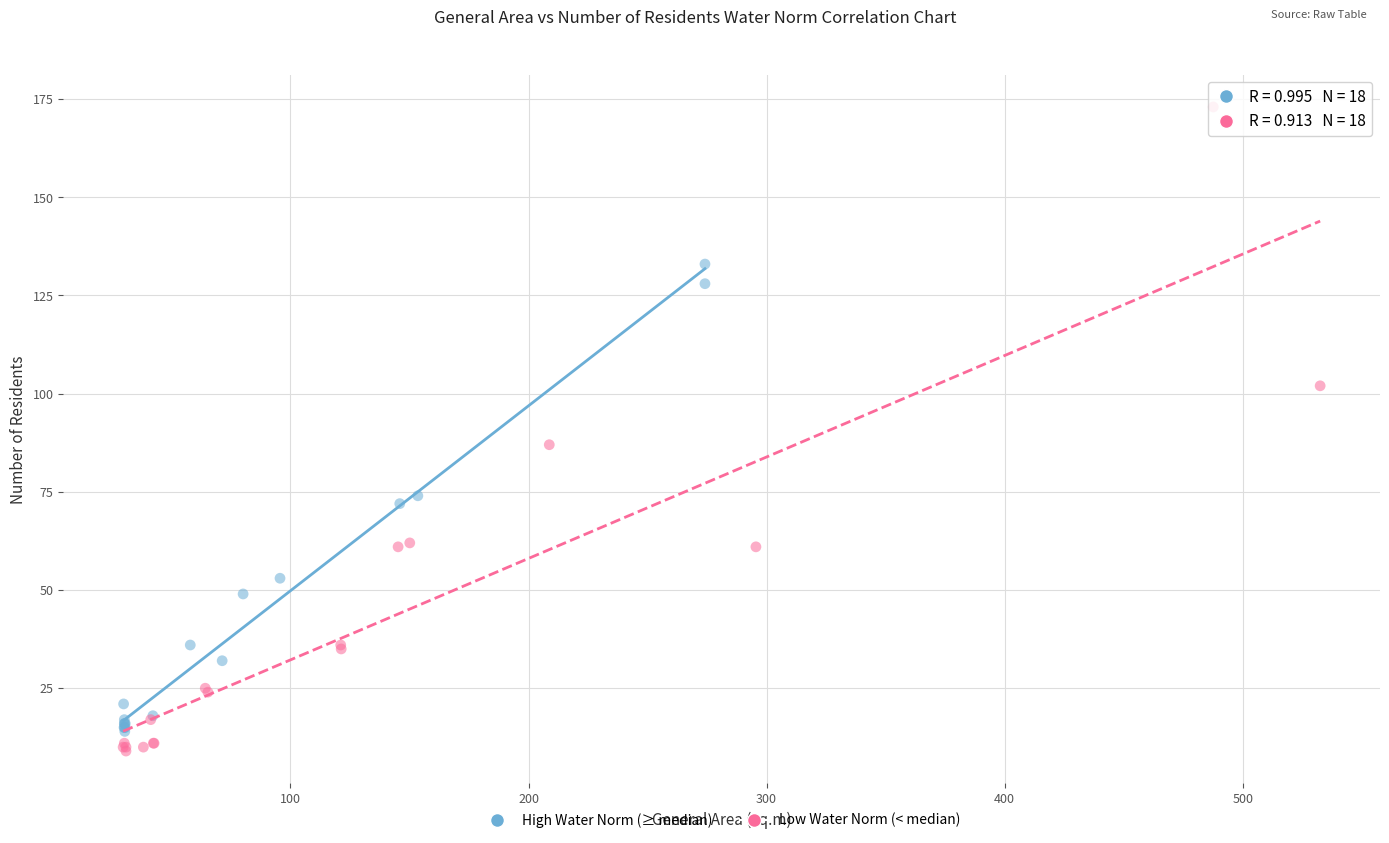

Which series reaches the minimum Y coordinate?

Low Water Norm (< median)